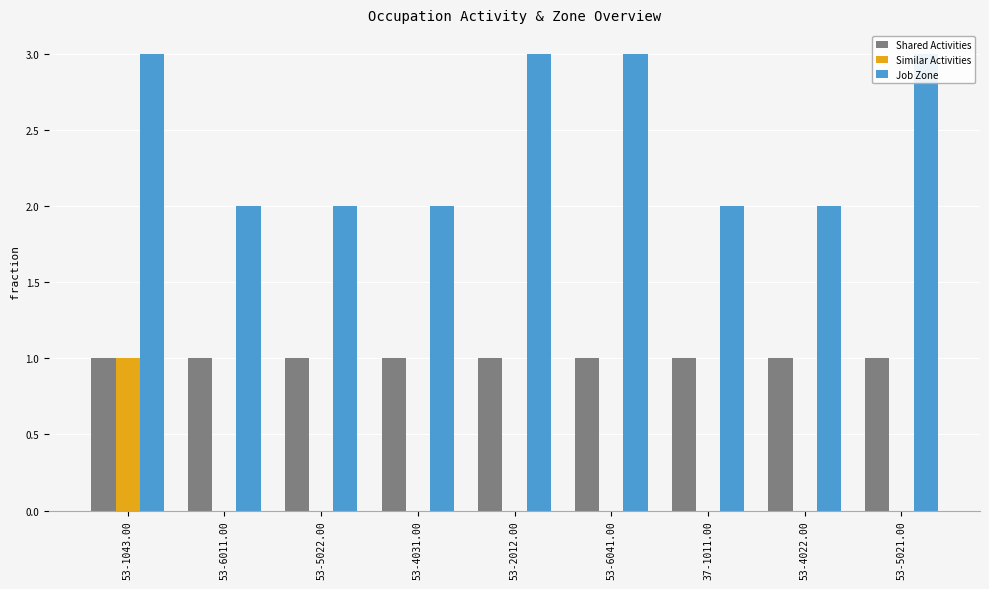

What is the value of the Shared Activities bar at the 2nd from the left?

1